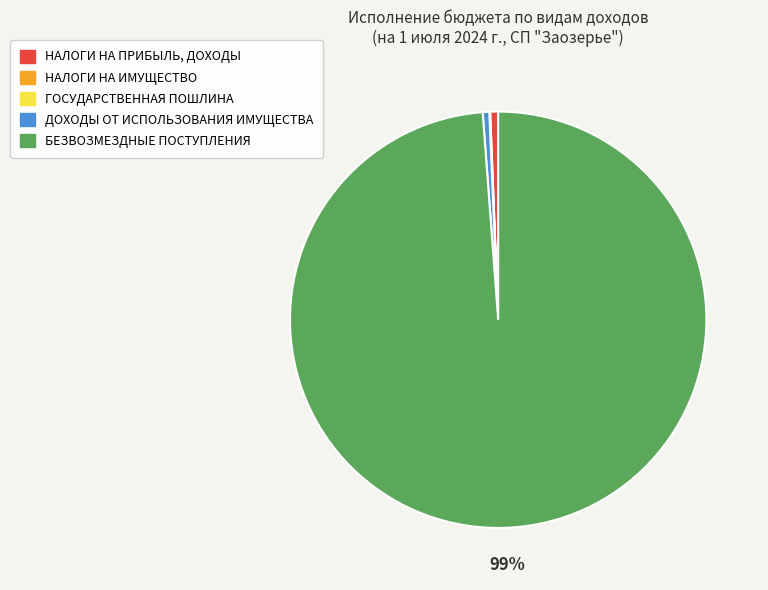

To the nearest percent, what is the average slice percentage?

20%